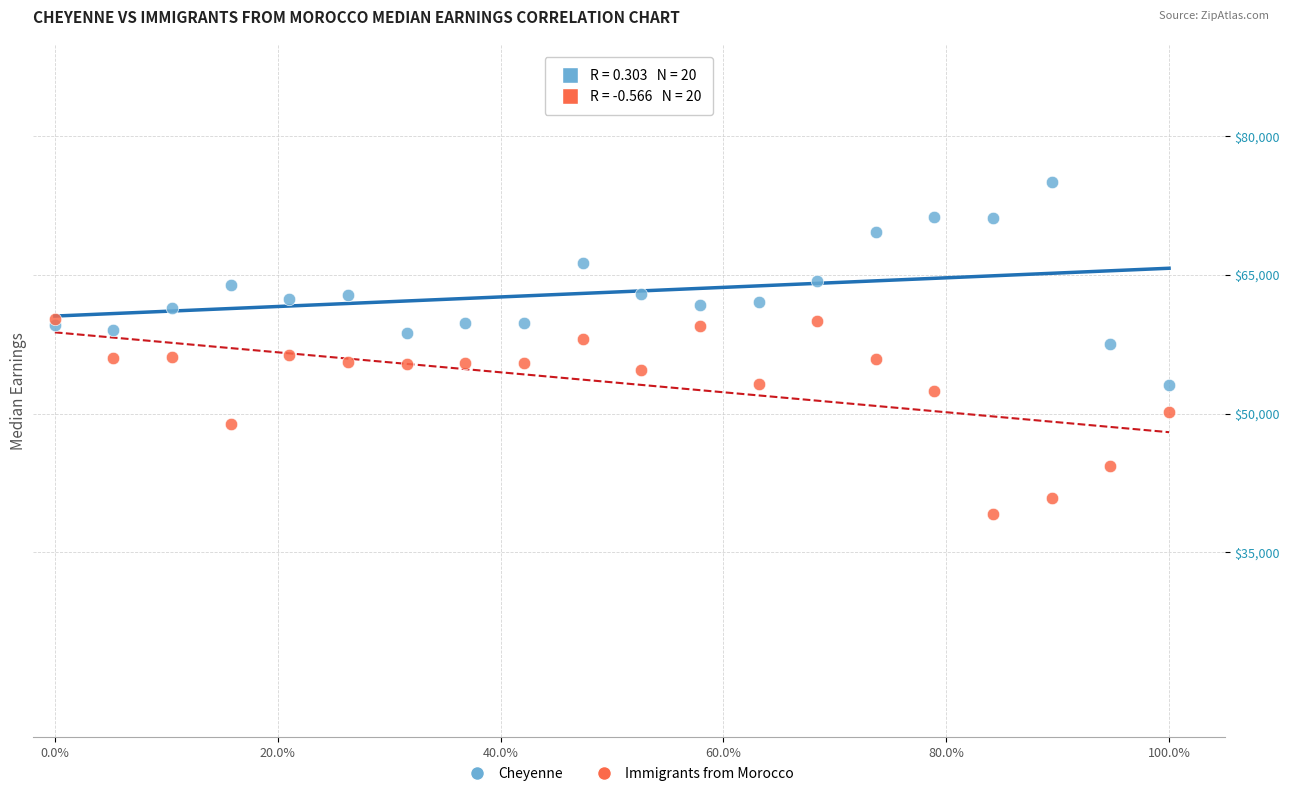

Which series contains the highest Y value?

Cheyenne